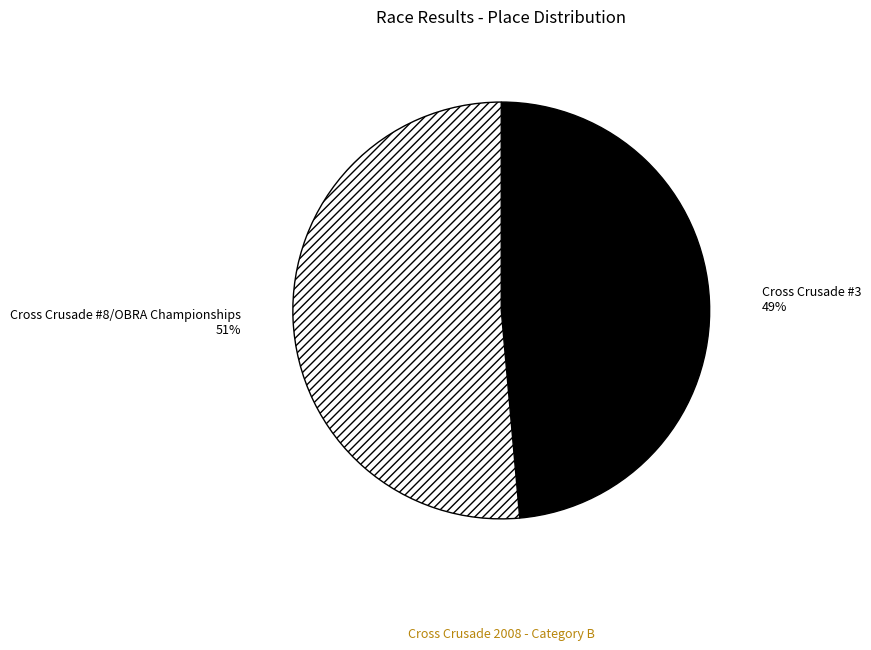

Combined, do Cross Crusade #8/OBRA Championships and Cross Crusade #3 account for over 50%?

Yes